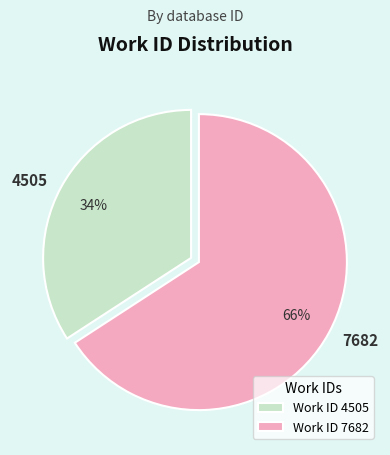

What percentage is the Work ID 7682 slice, to the nearest percent?

66%